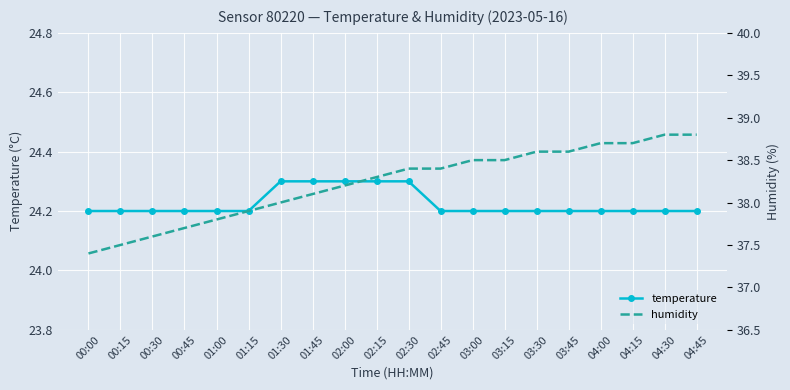

Rank the series by their maximum value, from lowest to highest.

temperature, humidity